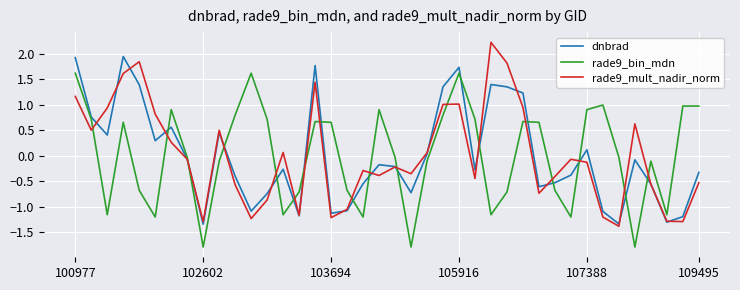

Does the chart have visible grid lines?

Yes